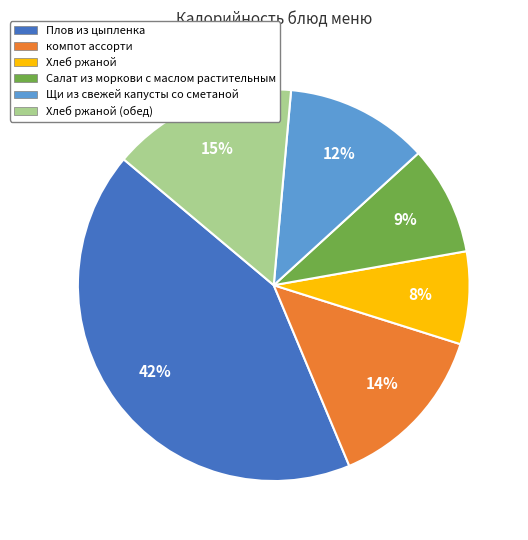

The Щи из свежей капусты со сметаной slice represents 24% of the pie. True or false?

False